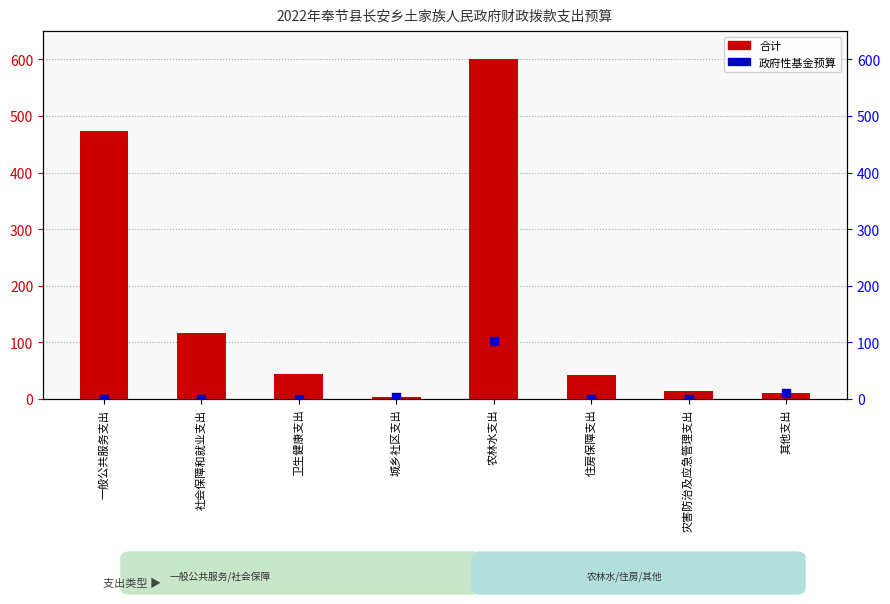

Which series contains the highest Y value?

合计